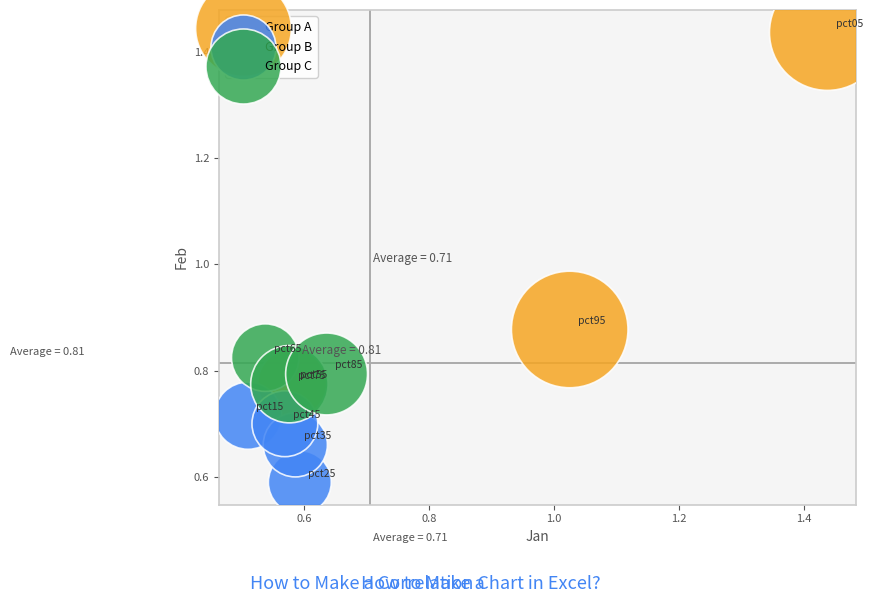

Which series reaches the maximum Y coordinate?

Group A